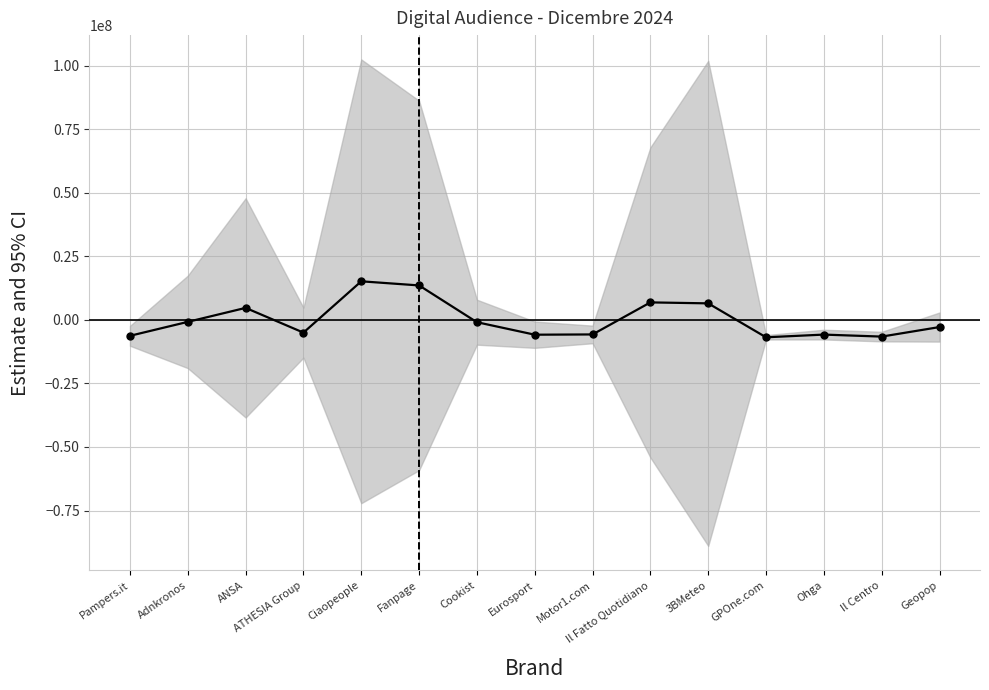

At which label is the value closest to 4141289?

ANSA